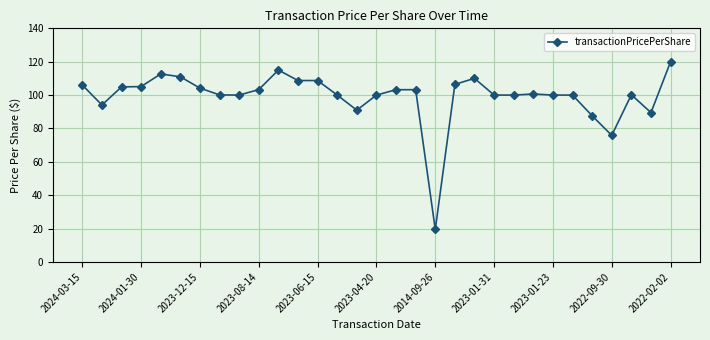

Is this an area chart (filled region under the line)?

No